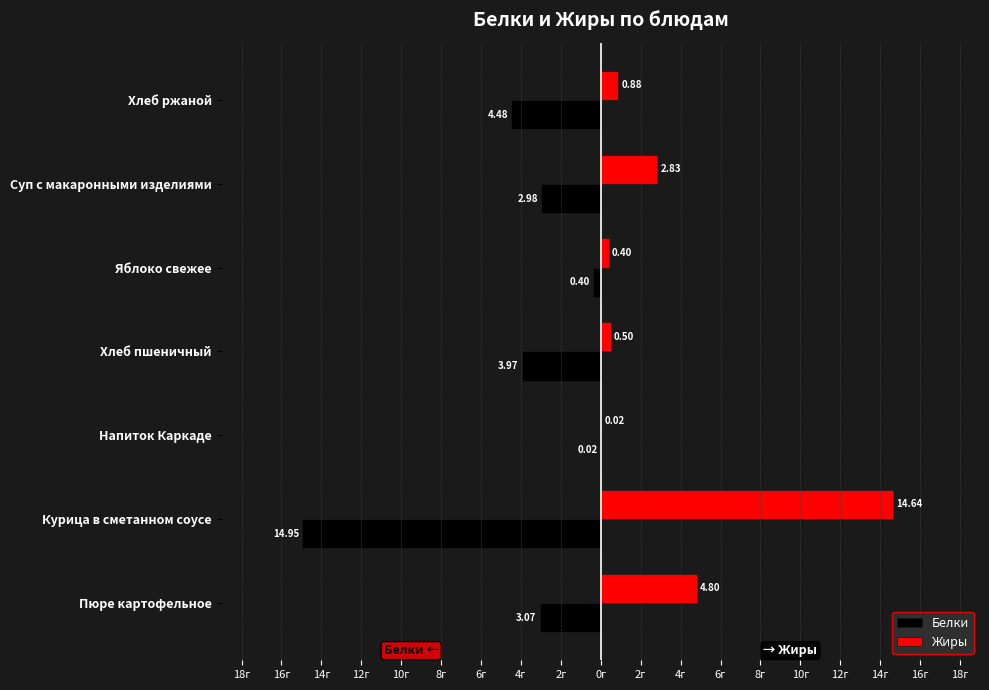

What are all the series names shown in the legend?

Белки, Жиры